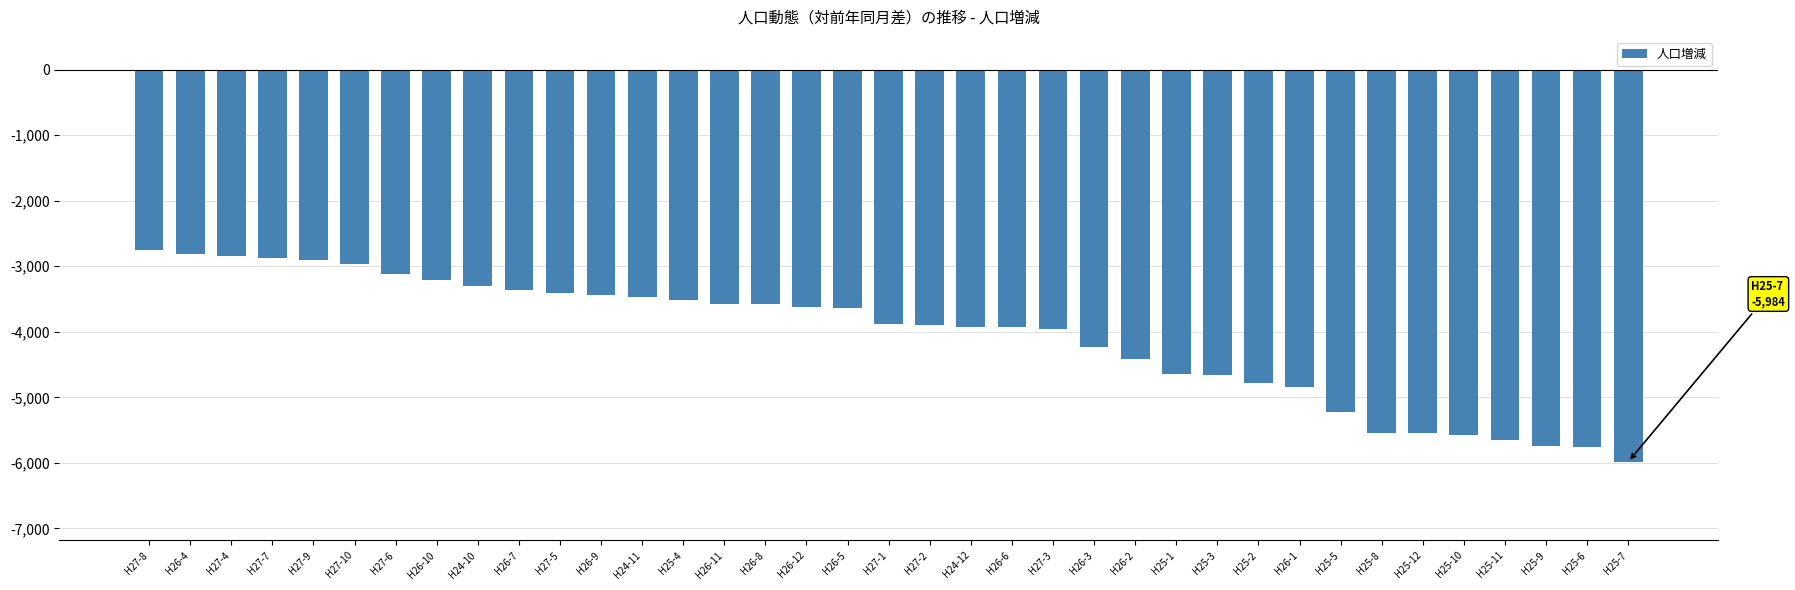

Count the number of values greater than -3888.

18